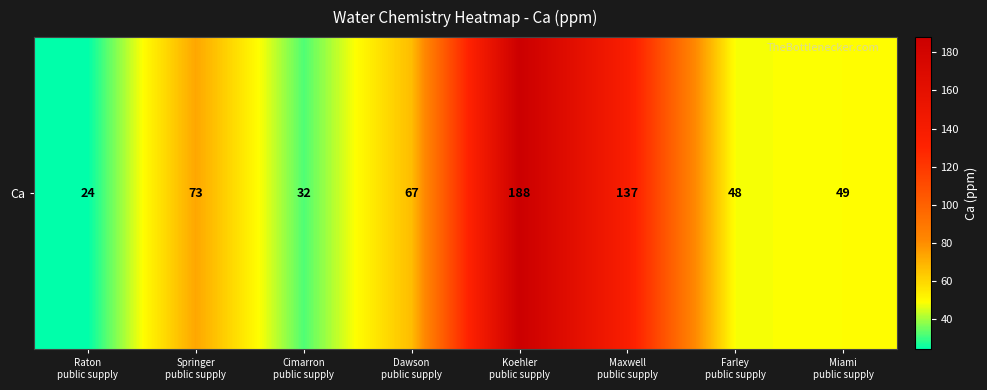

Rank the categories by value from highest to lowest.

Koehler
public supply, Maxwell
public supply, Springer
public supply, Dawson
public supply, Miami
public supply, Farley
public supply, Cimarron
public supply, Raton
public supply